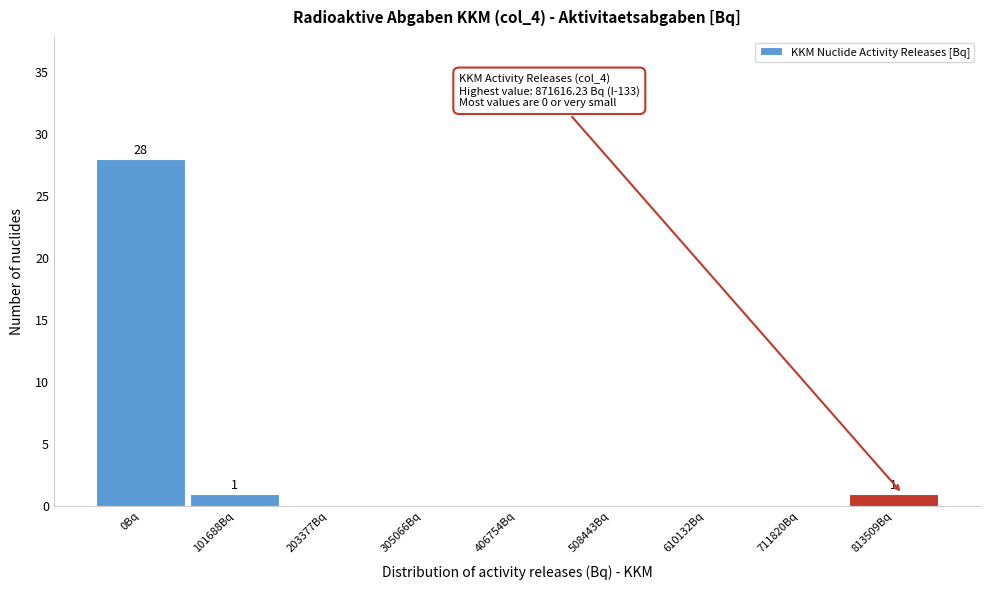

The value at 203377Bq is -14. True or false?

False